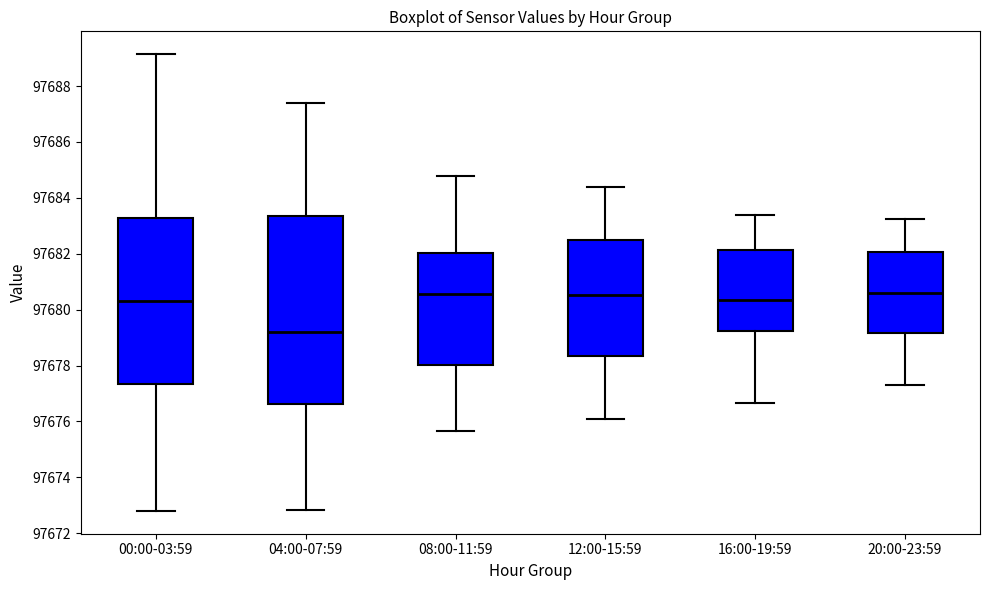

Which box is the tallest, from its lower edge to its upper edge?

04:00-07:59